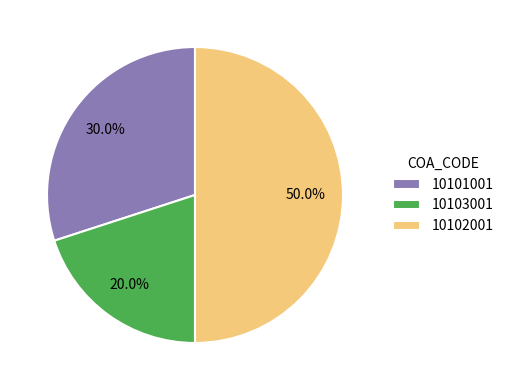

To the nearest percent, what is the difference between the largest and smallest slice percentages?

30%